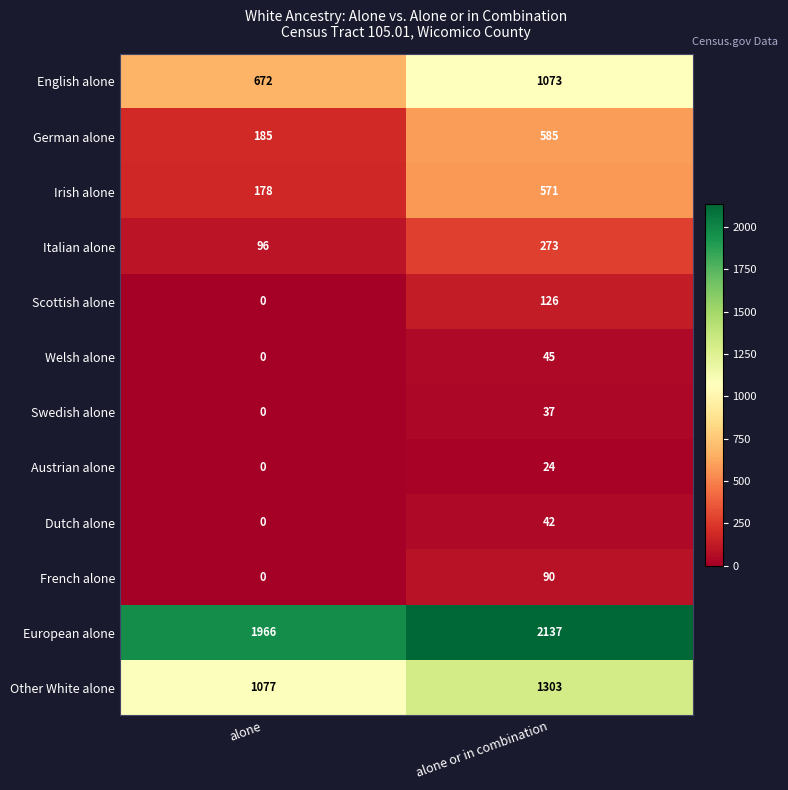

Reading right to left, what are all the values shown in this chart?

English alone: 1073	672
German alone: 585	185
Irish alone: 571	178
Italian alone: 273	96
Scottish alone: 126	0
Welsh alone: 45	0
Swedish alone: 37	0
Austrian alone: 24	0
Dutch alone: 42	0
French alone: 90	0
European alone: 2137	1966
Other White alone: 1303	1077